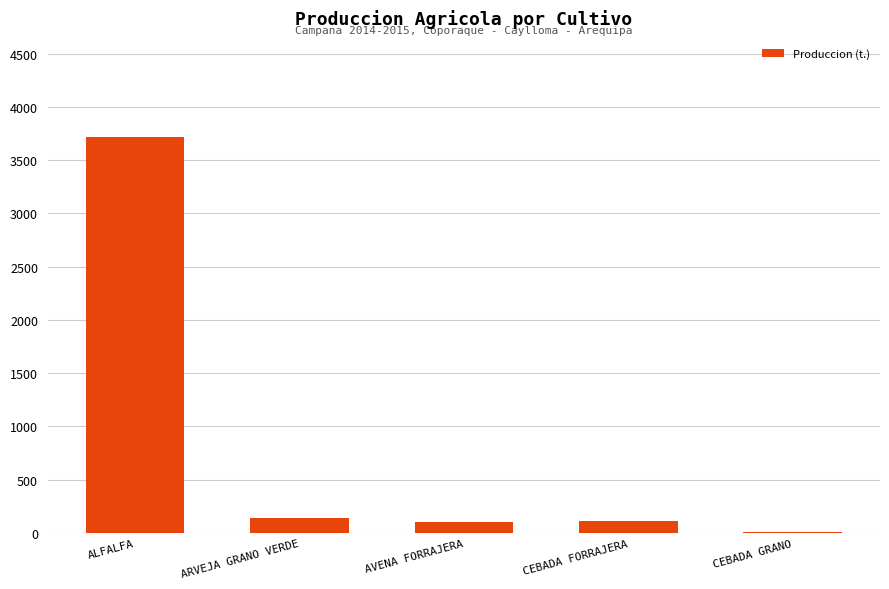

Which label corresponds to the smallest value in the chart?

CEBADA GRANO